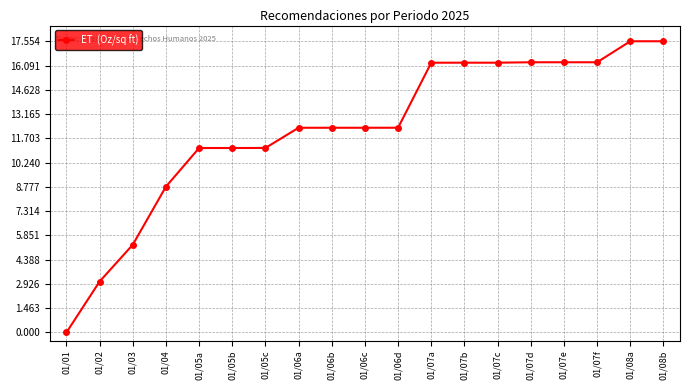

The value at 01/02 is 5.3. True or false?

False